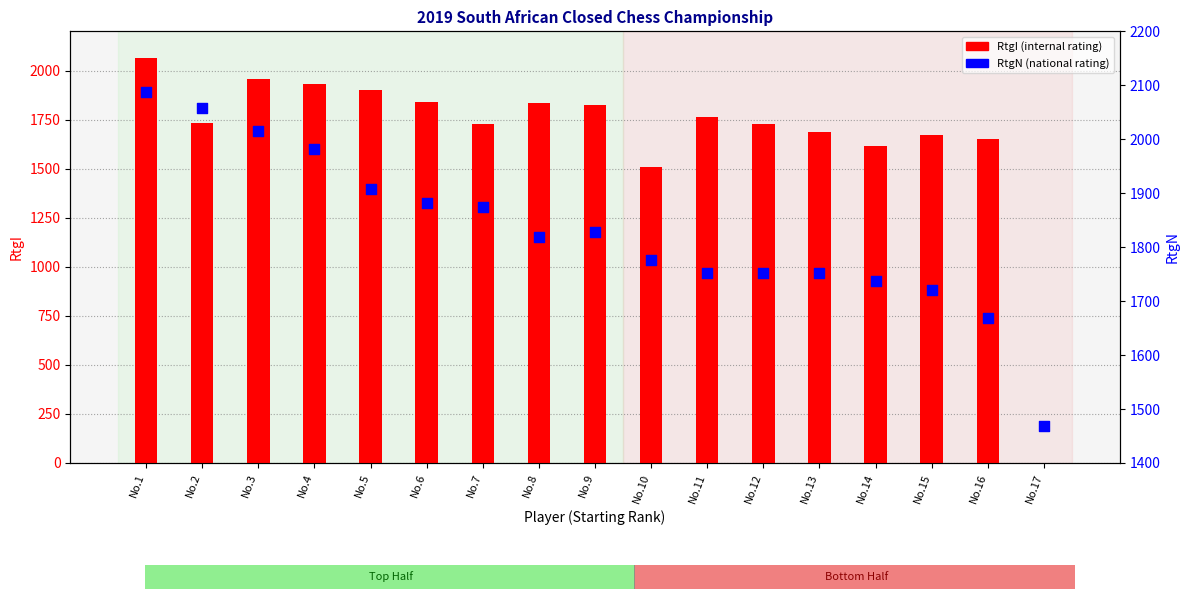

What are all the series names shown in the legend?

RtgI, RtgN